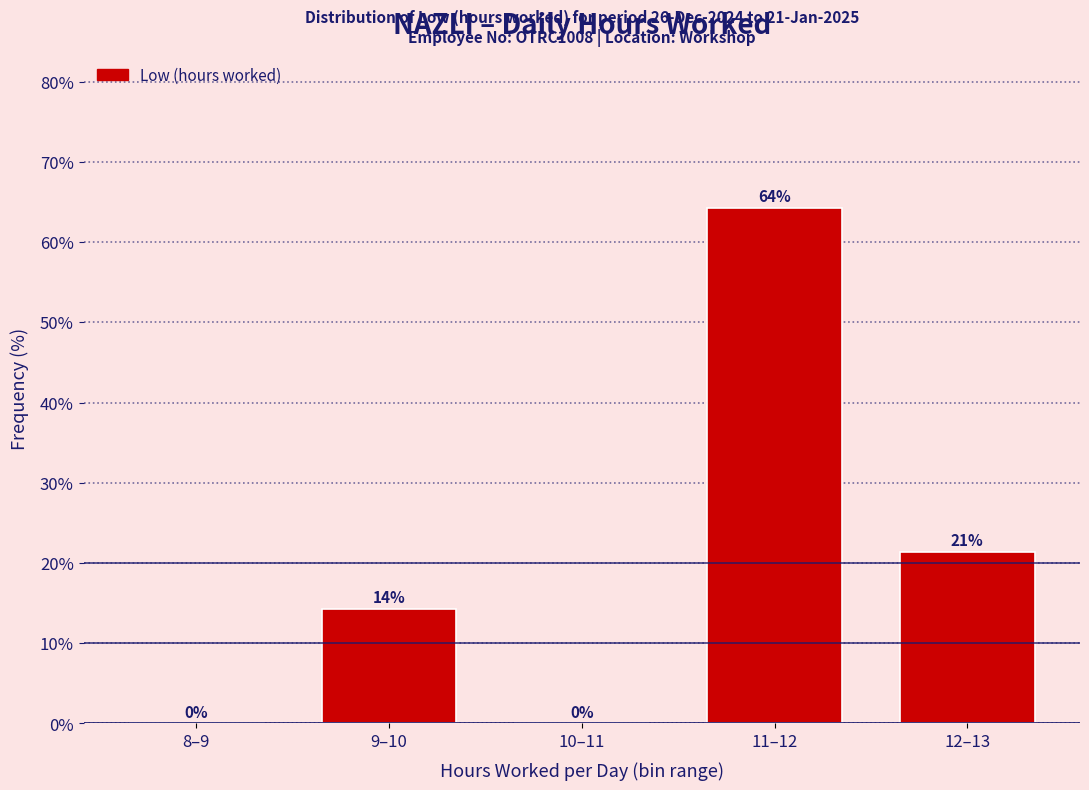

The value at 11–12 is 64.3. True or false?

True